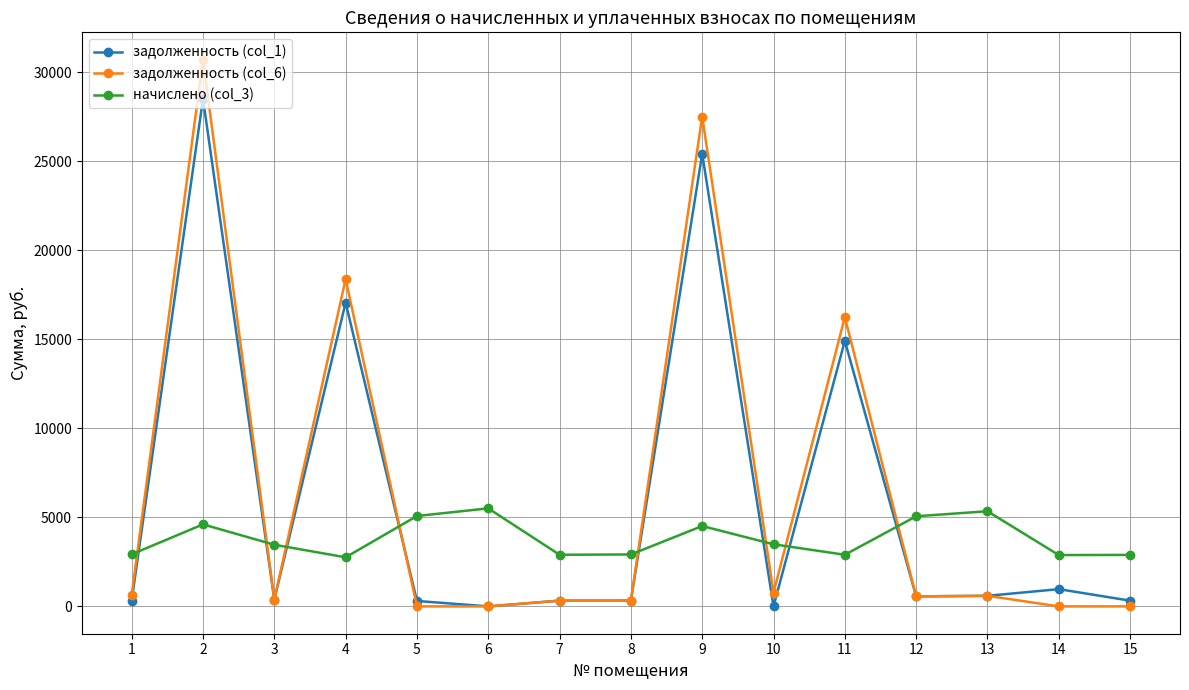

At which category is the sum across all series the highest?

2